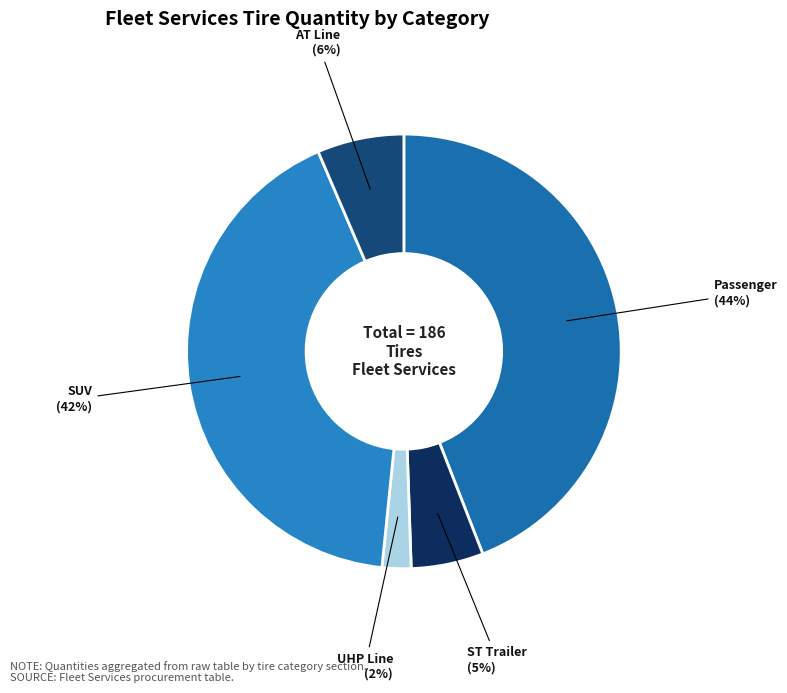

Is it true that SUV is 42% of the pie?

True